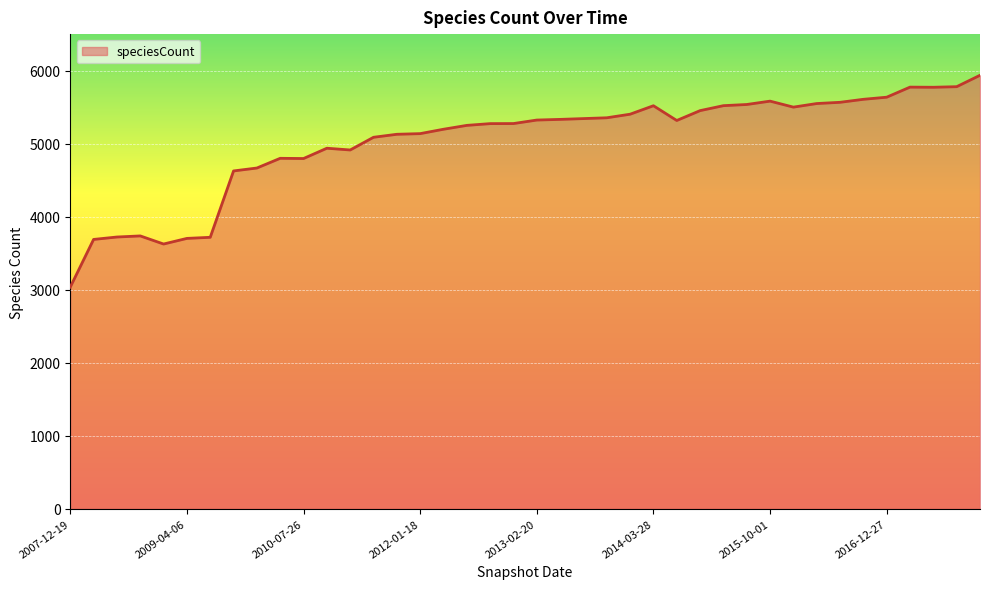

What is the minimum value shown in the chart?

3035